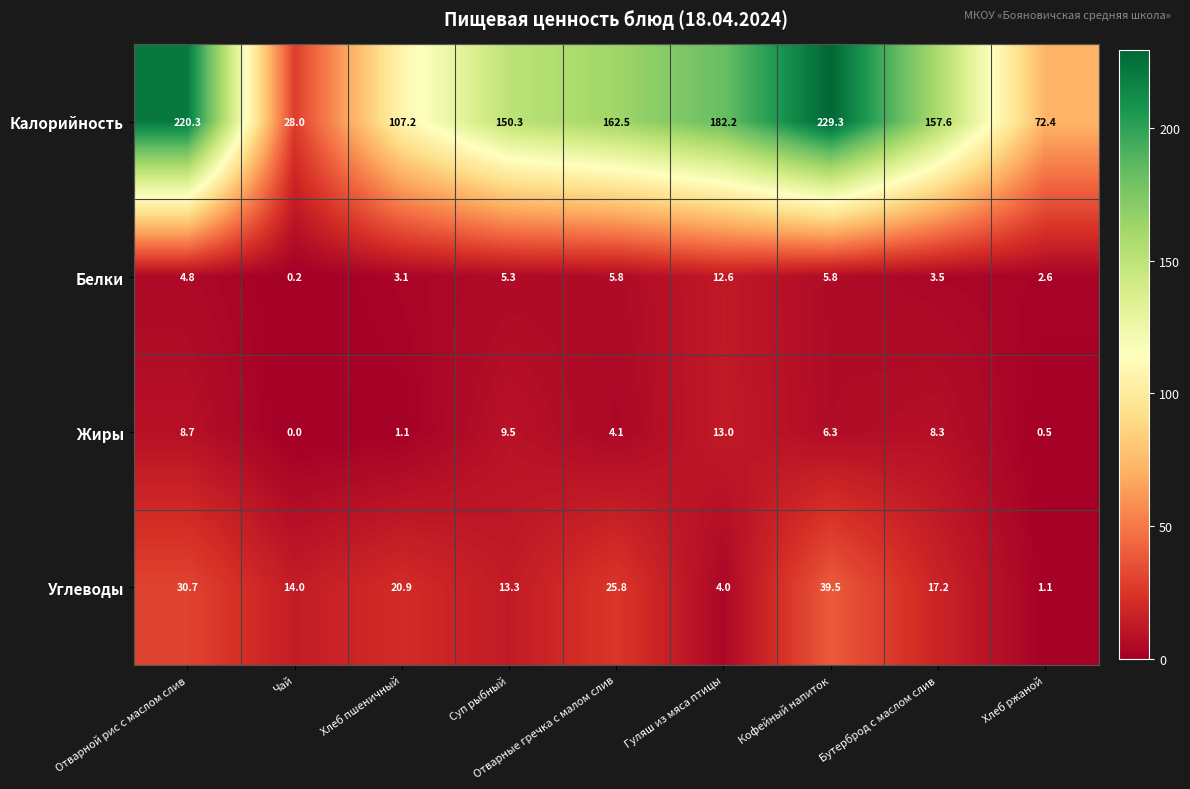

Which label corresponds to the largest value in the chart?

Кофейный напиток